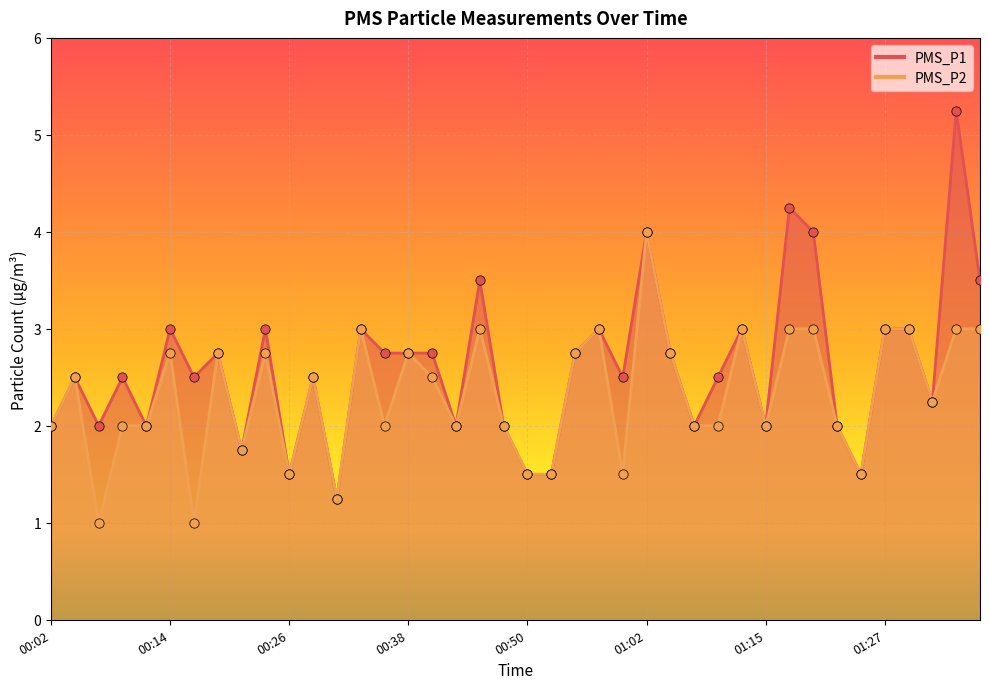

What are all the series names shown in the legend?

PMS_P1, PMS_P2